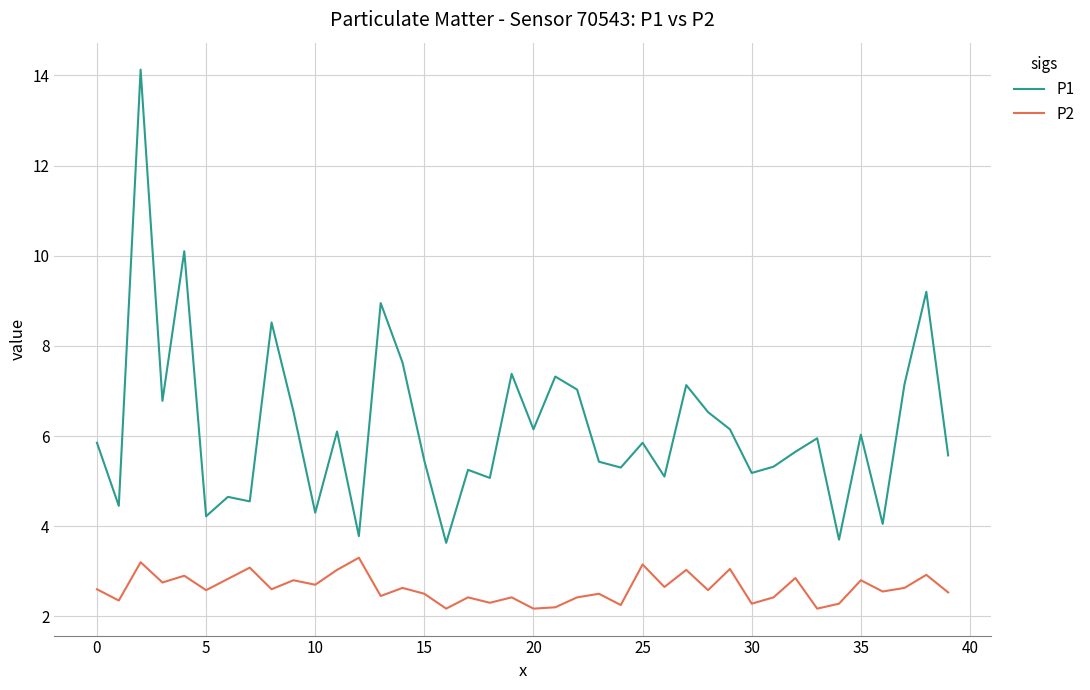

Is this an area chart (filled region under the line)?

No